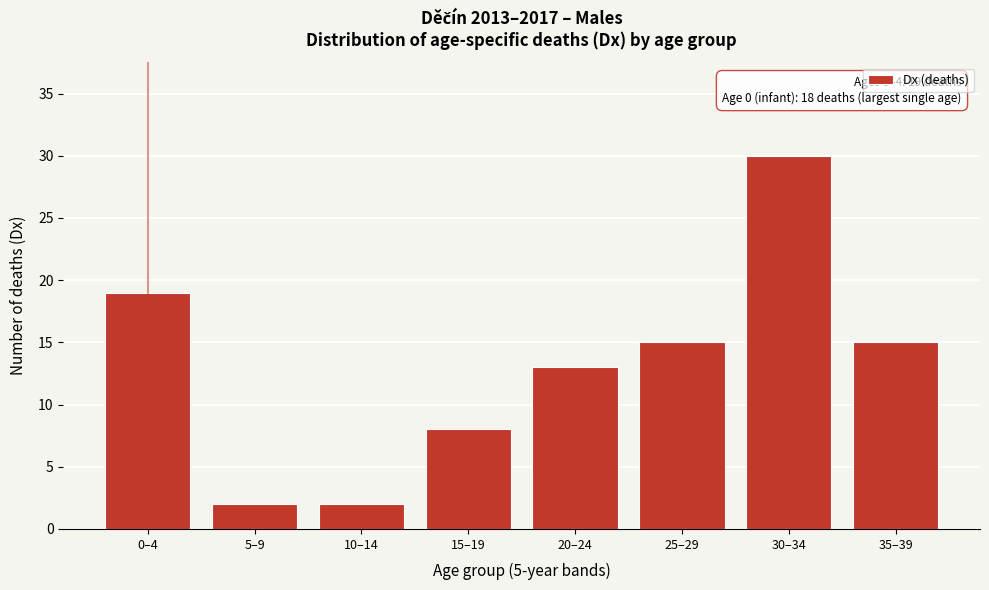

Reading right to left, transcribe all the data shown in this chart.

15	30	15	13	8	2	2	19